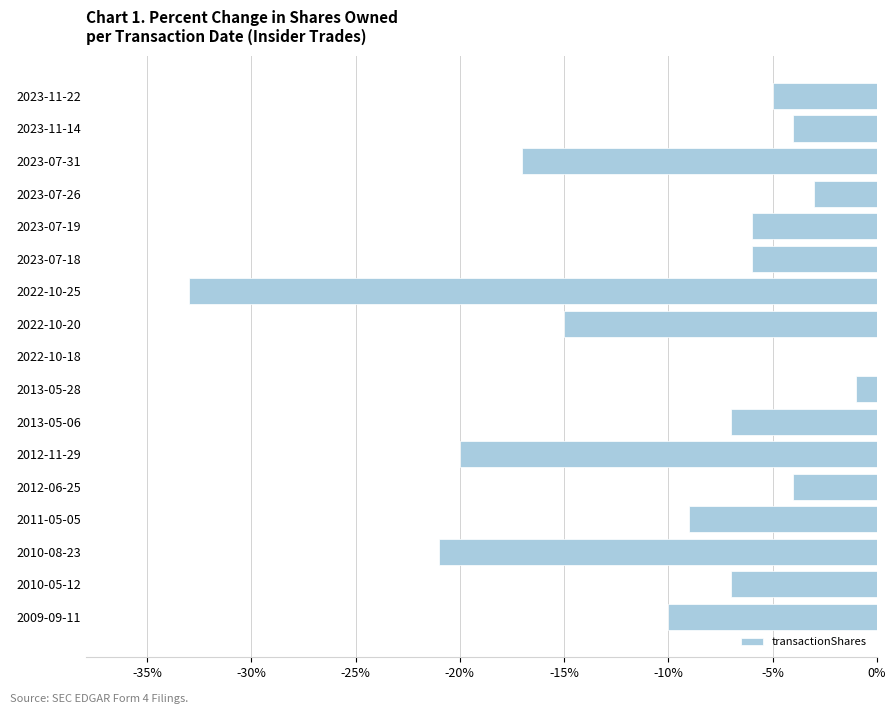

What value does the data have at 2012-11-29, to the nearest 10?

-20